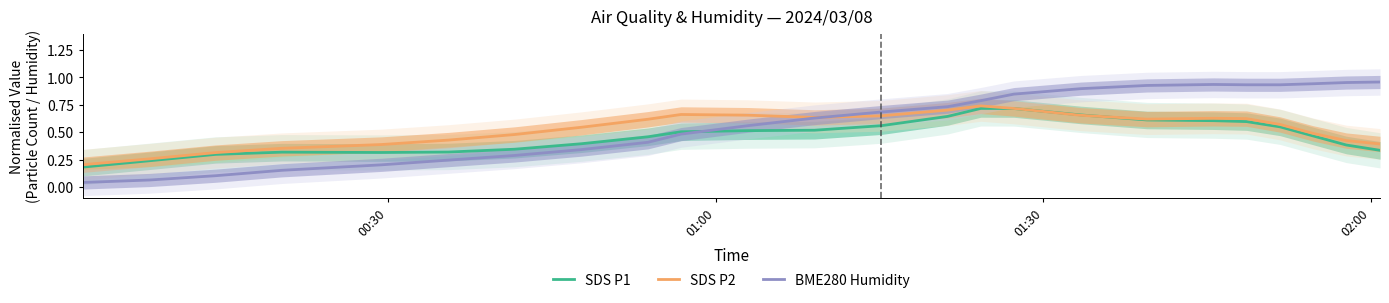

What are all the series names shown in the legend?

SDS P1, SDS P2, BME280 Humidity